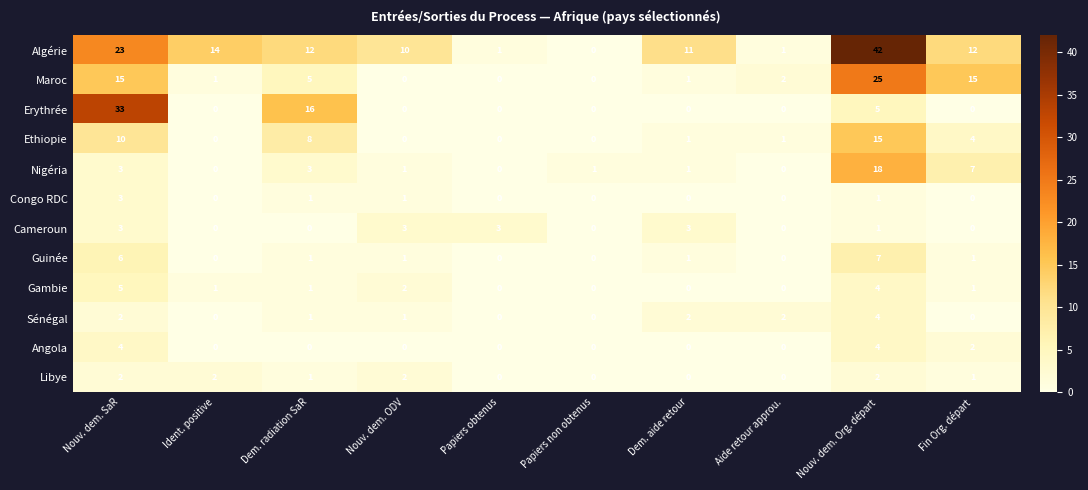

Is it true that Erythrée equals 14 at Fin Org. départ?

False